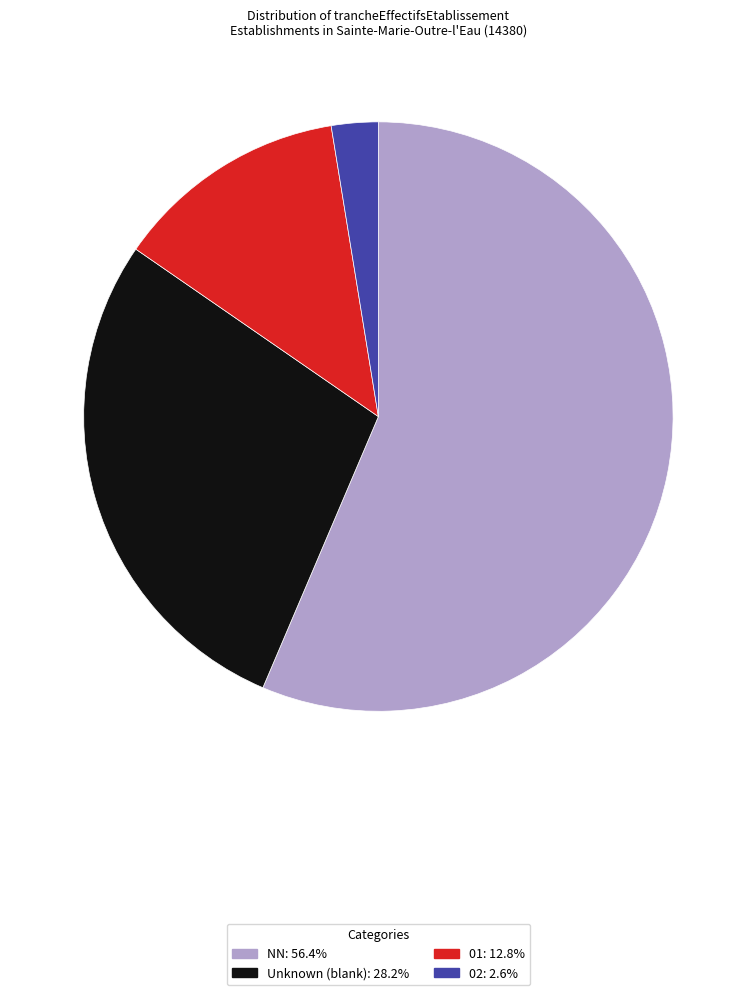

Does any single category account for the majority?

Yes